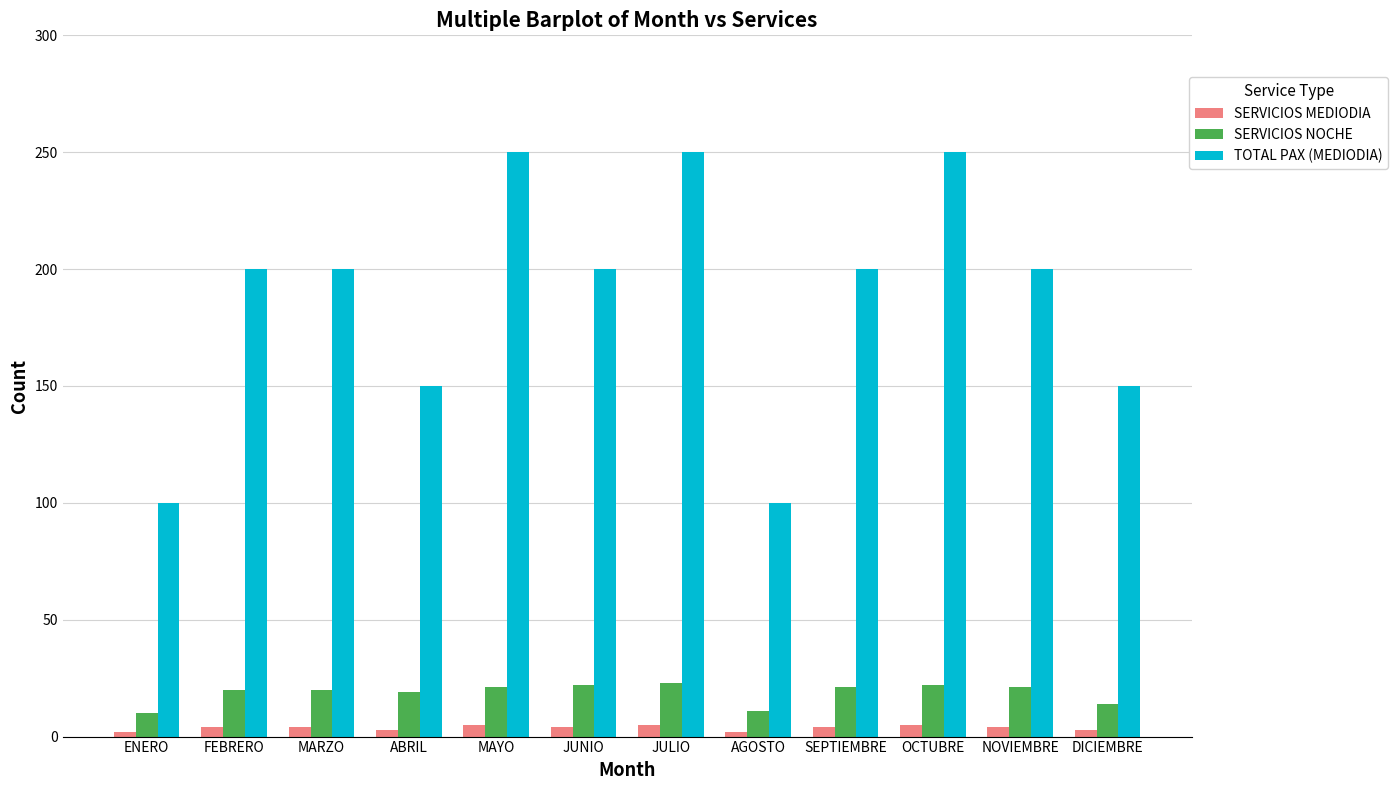

Rank the series at DICIEMBRE from lowest to highest value.

SERVICIOS MEDIODIA, SERVICIOS NOCHE, TOTAL PAX (MEDIODIA)